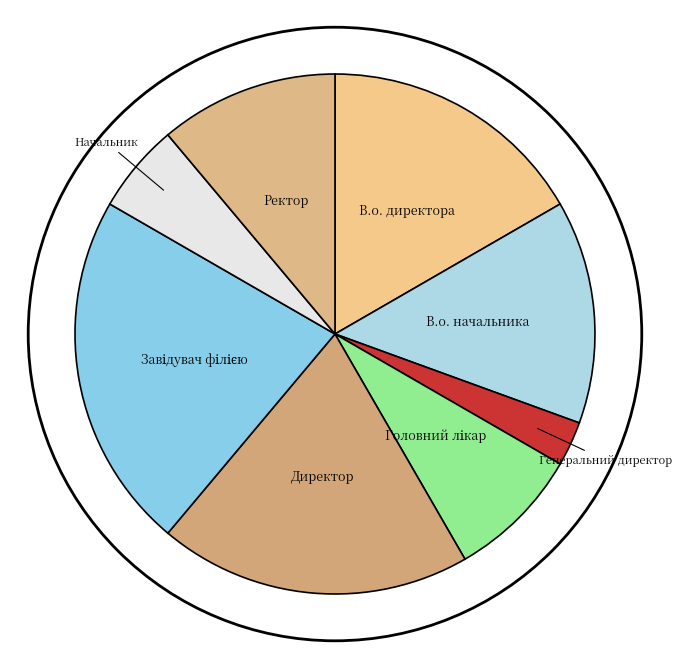

Approximately how many times larger is the value at В.о. начальника compared to Начальник?

2.5